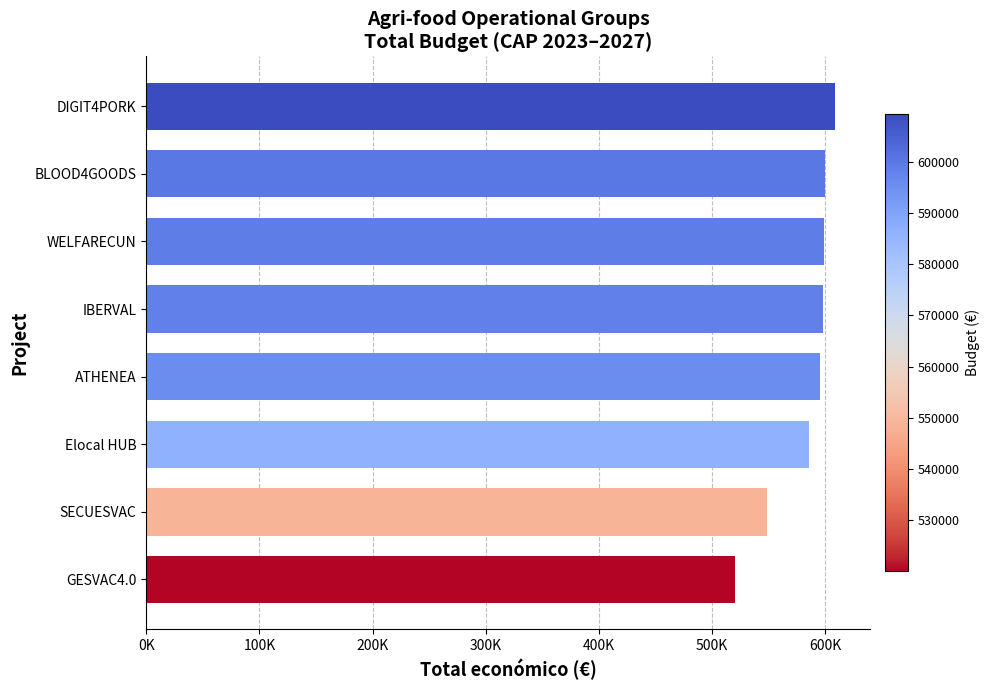

Are the bars horizontal?

Yes